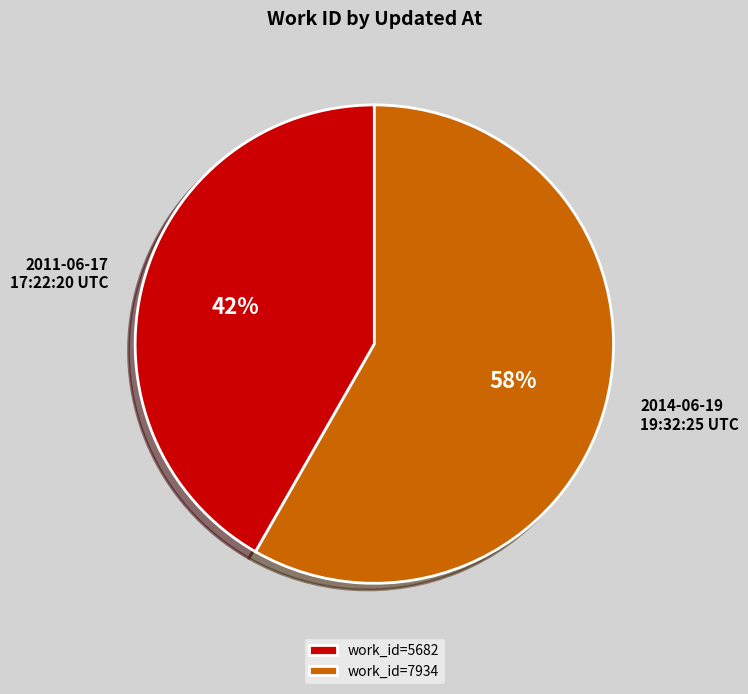

Which has a higher value, 2011-06-17 17:22:20 UTC or 2014-06-19 19:32:25 UTC?

2014-06-19 19:32:25 UTC